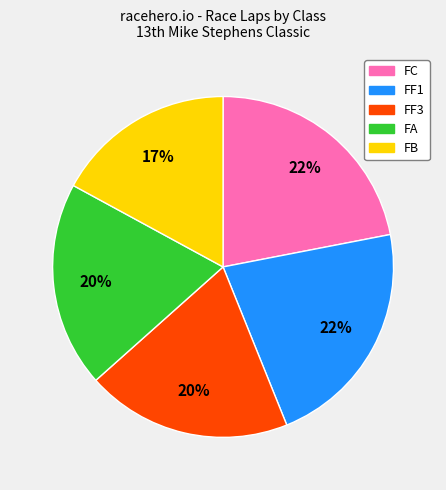

To the nearest percent, what is the average slice percentage?

20%